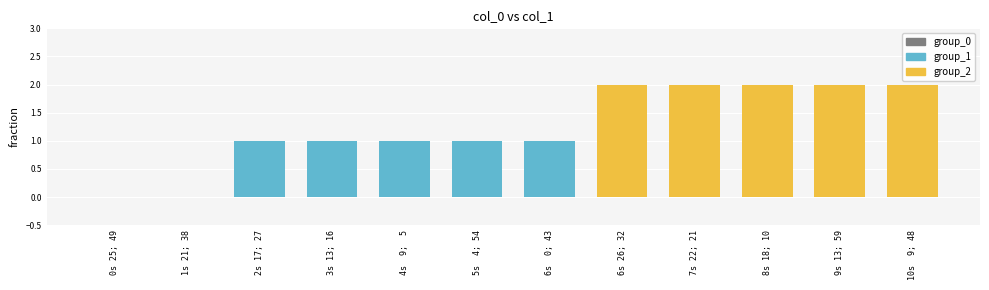

What is the sum of the values at 10s  9; 48 and 6s 26; 32?

4